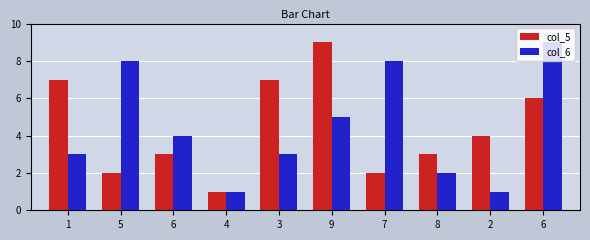

What is the label of the 4th bar from the right?

7